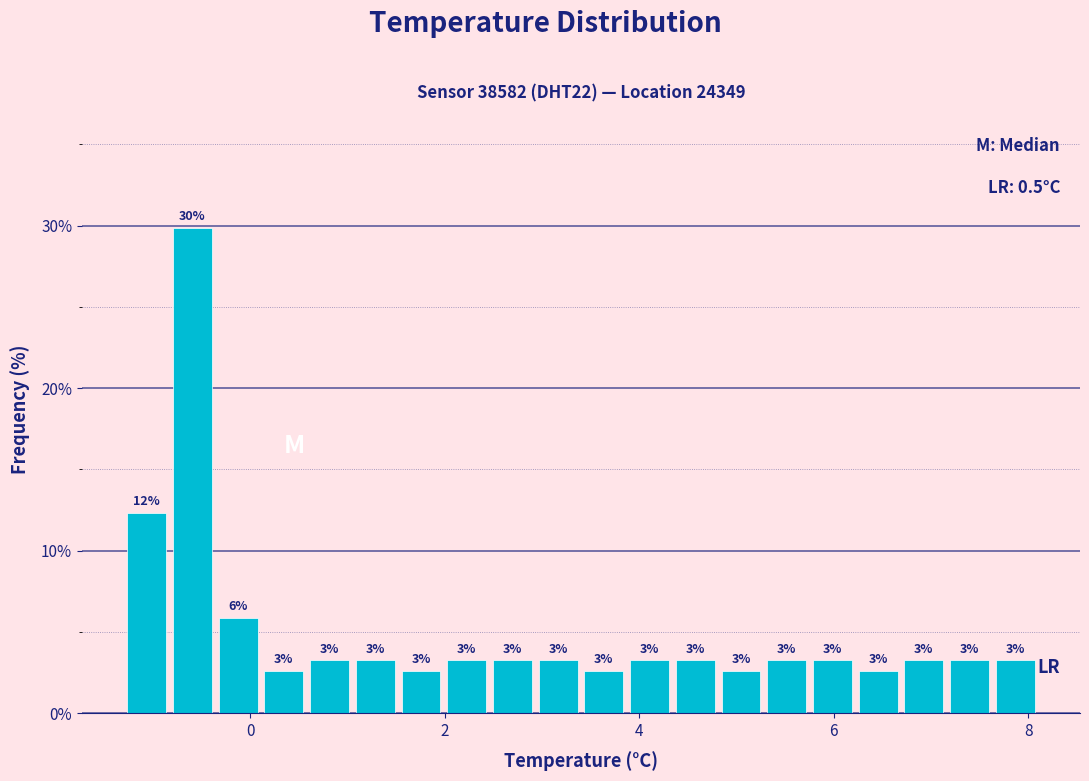

Around what value on the x-axis is the tallest bar? Give the approximate position of its centre, as read against the axis.

-0.6